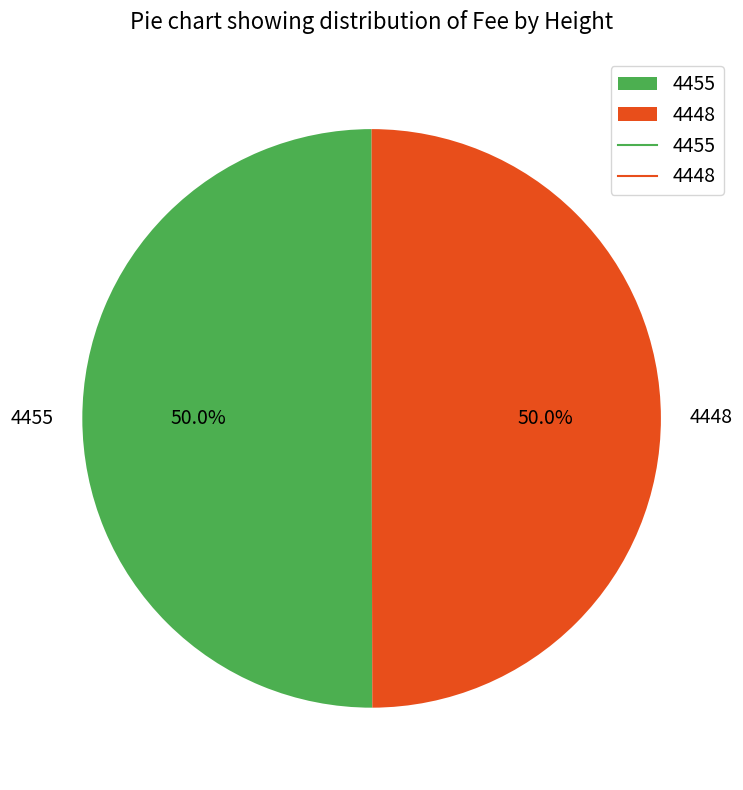

Approximately how many times larger is the value at 4448 compared to 4455?

1.0